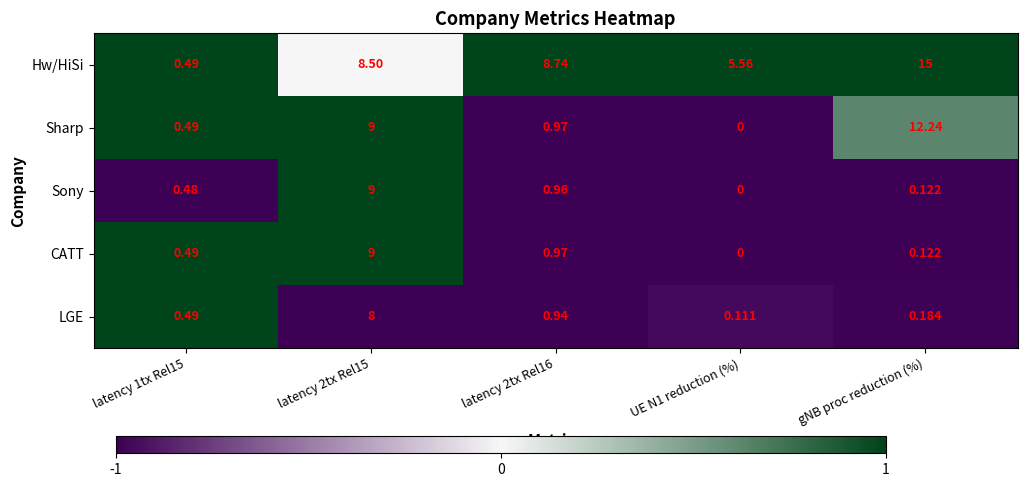

How many values in CATT are above zero?

4